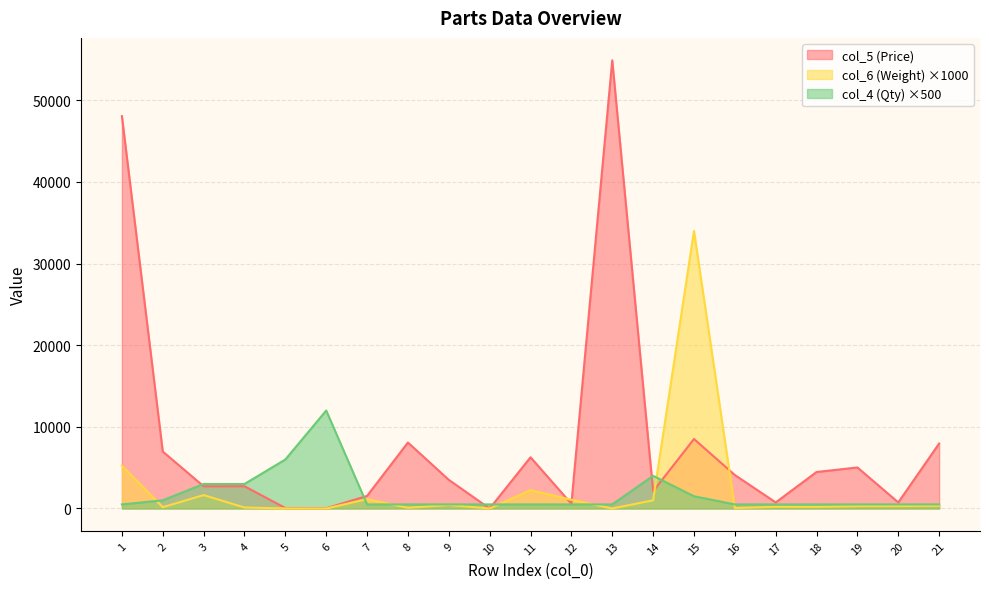

At how many categories does at least one series exceed 2053?

16